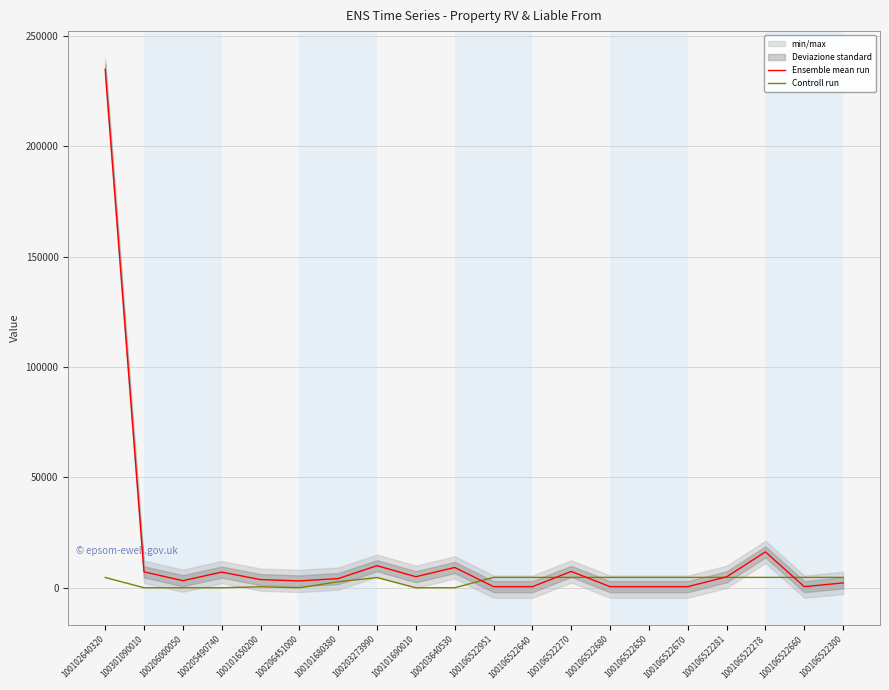

What is the sum of the Controll run values at 100106522270 and 100102640320?

9363.0